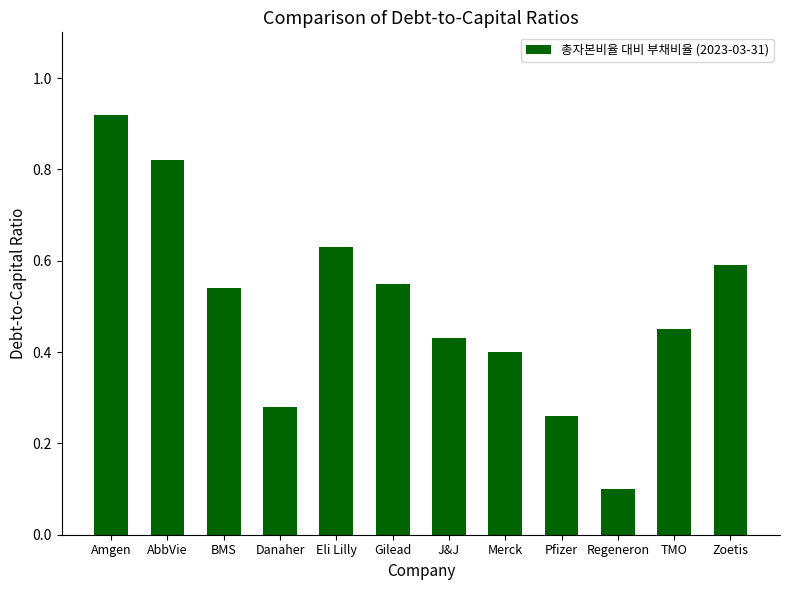

What is the value of the 10th bar from the left?

0.1